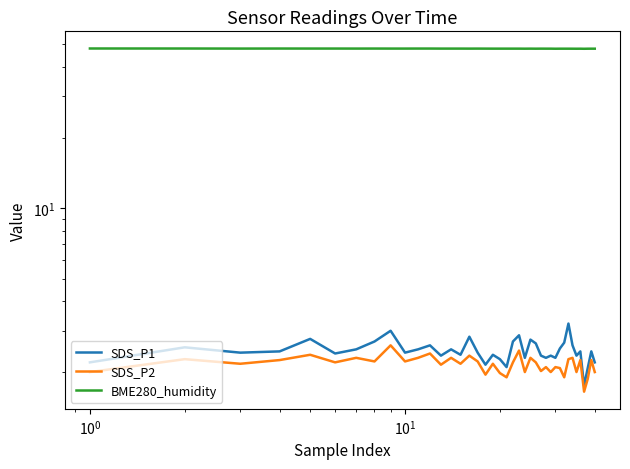

True or false: BME280_humidity has a value of 81.5 at $\mathdefault{10^{0}}$.

False